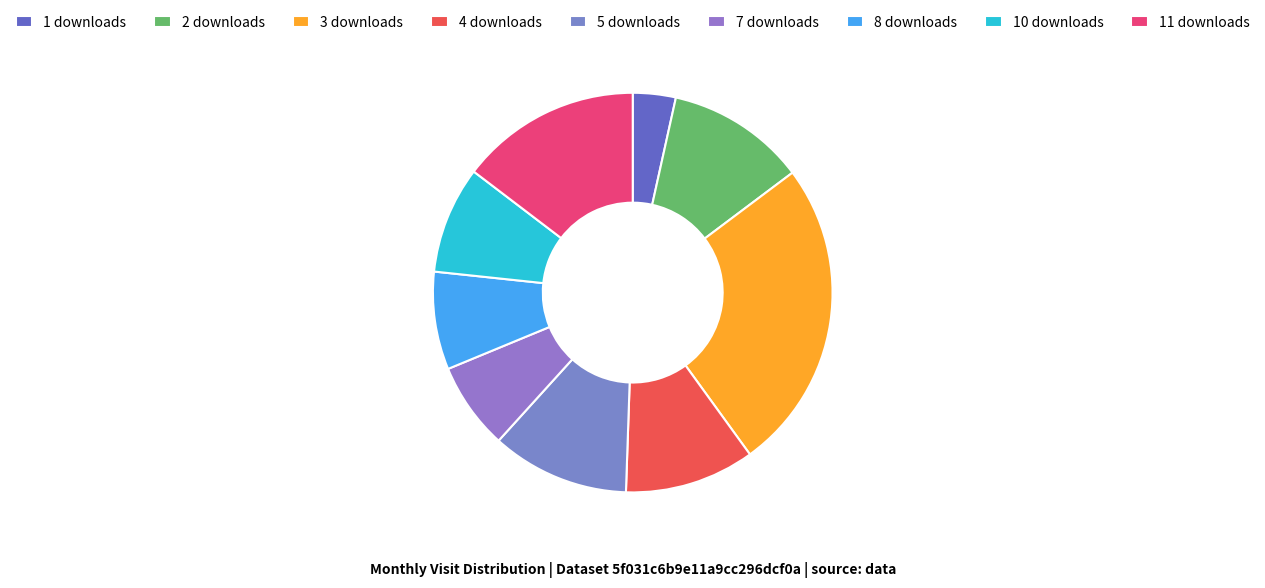

Count the number of slices in the pie.

9